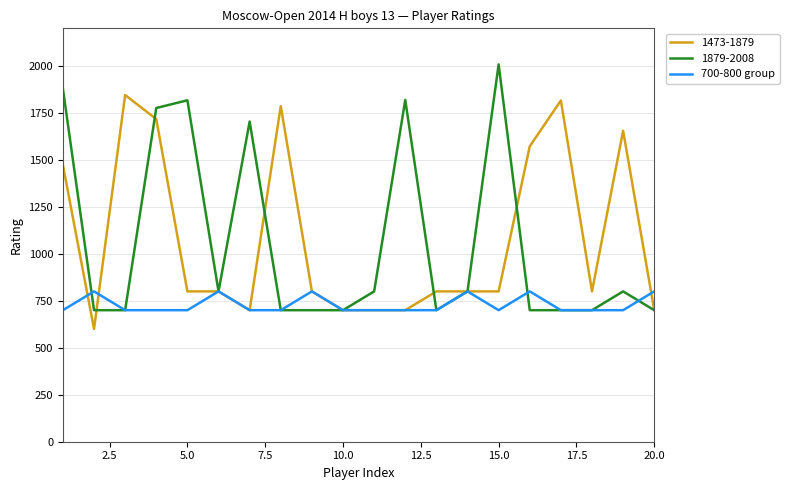

What is the greatest value displayed?

2008